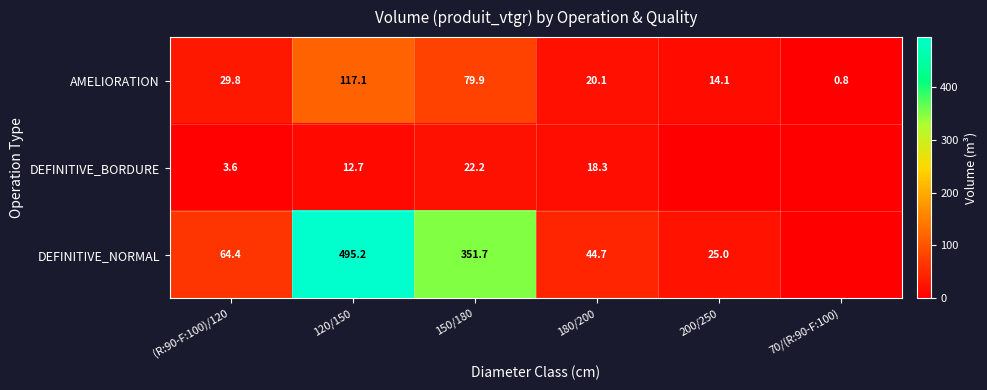

Where is AMELIORATION nearest to the value 58?

150/180